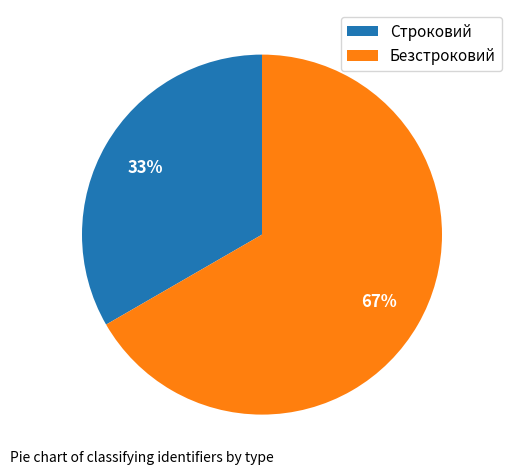

Rank the categories by value from highest to lowest.

Безстроковий, Строковий